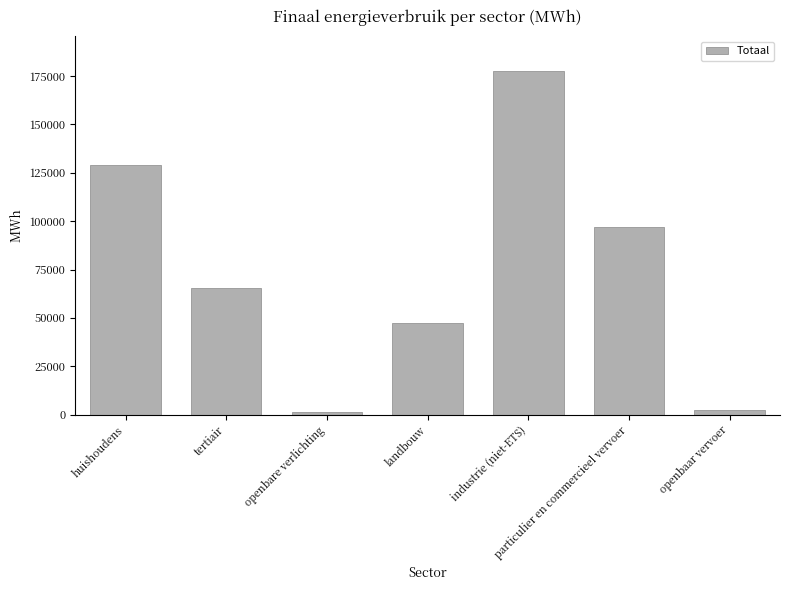

At which label is the value closest to 89480?

particulier en commercieel vervoer